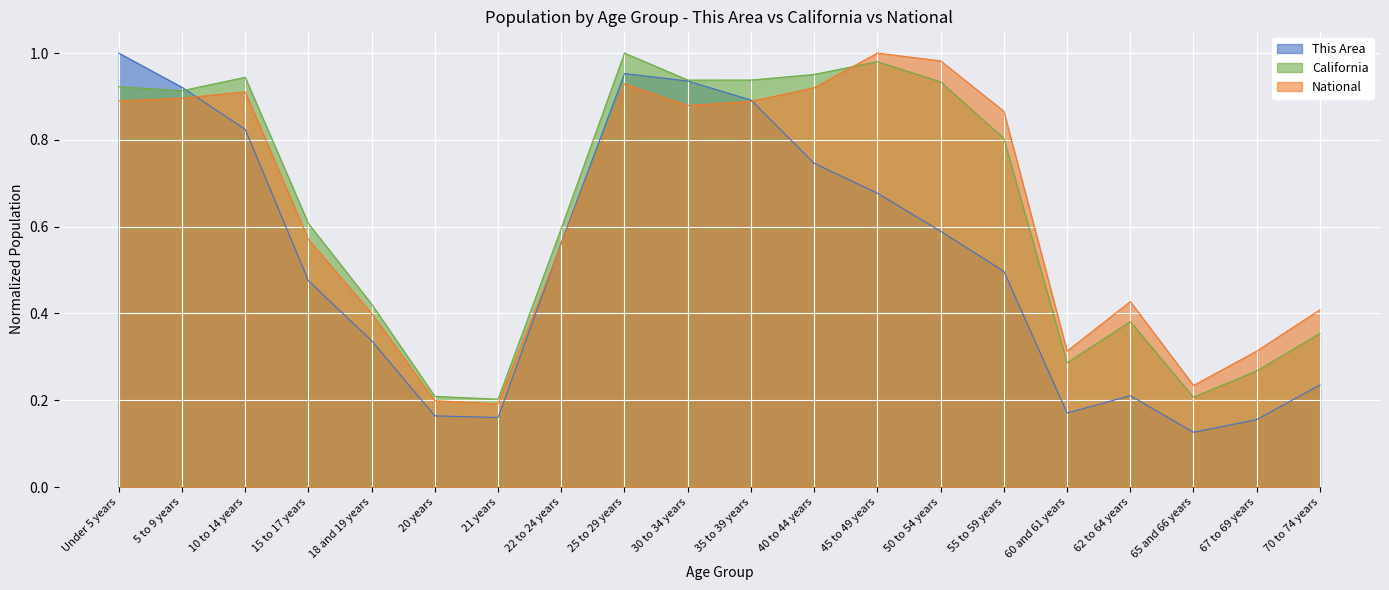

Which series has the largest range (max minus min)?

This Area